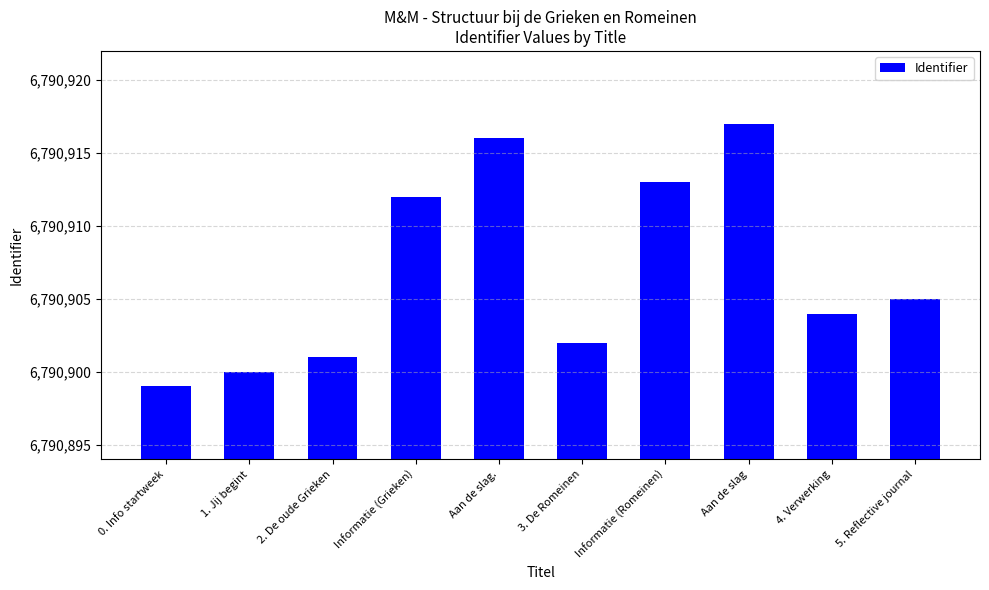

What is the smallest value displayed?

6790899